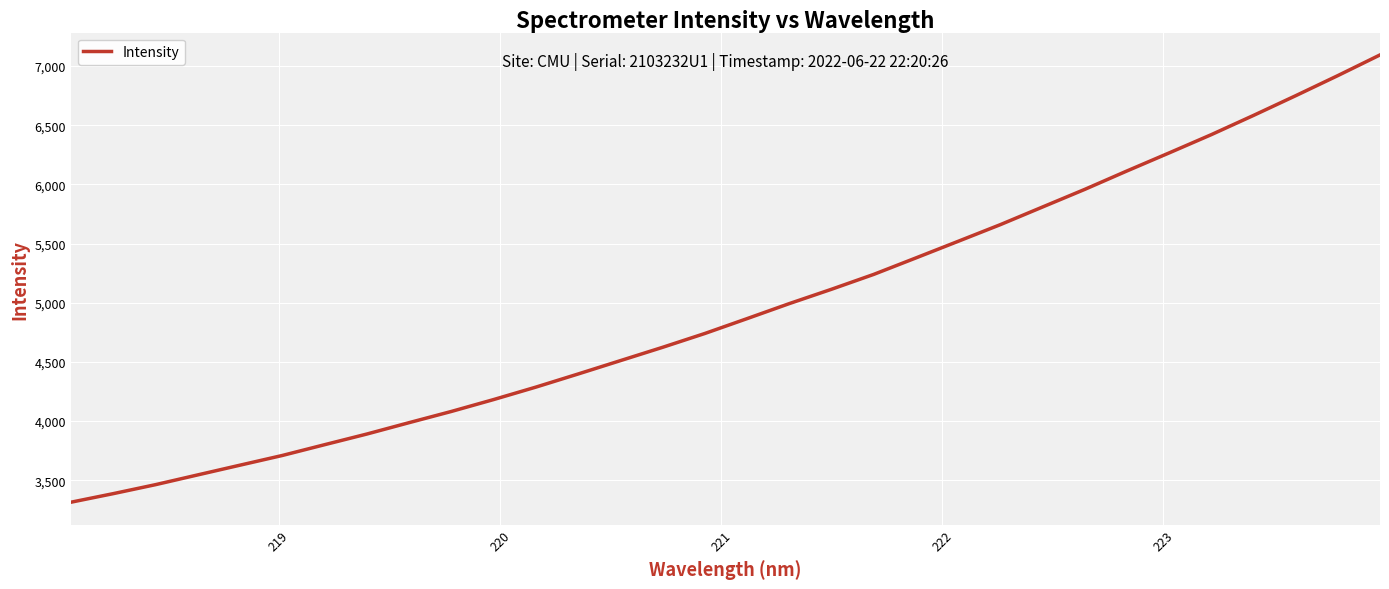

What is the difference between the maximum and minimum values?

3780.5